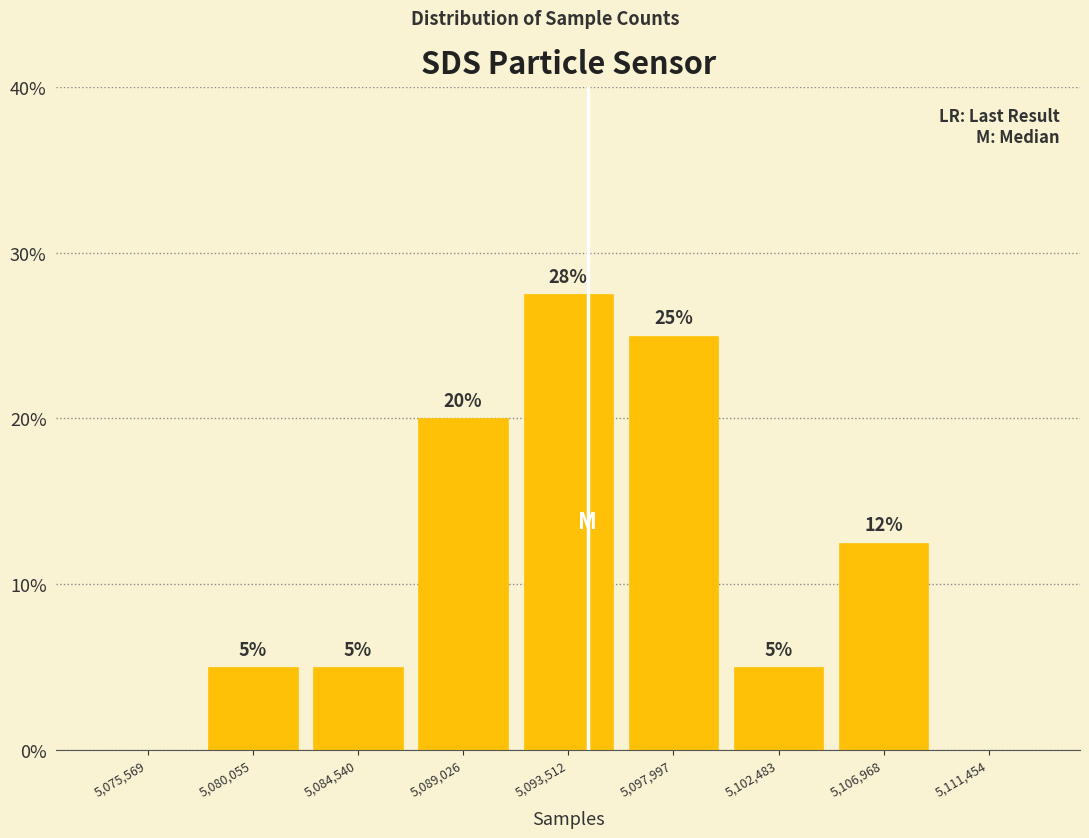

Which range on the x-axis has the tallest bar?

5091500 to 5096000